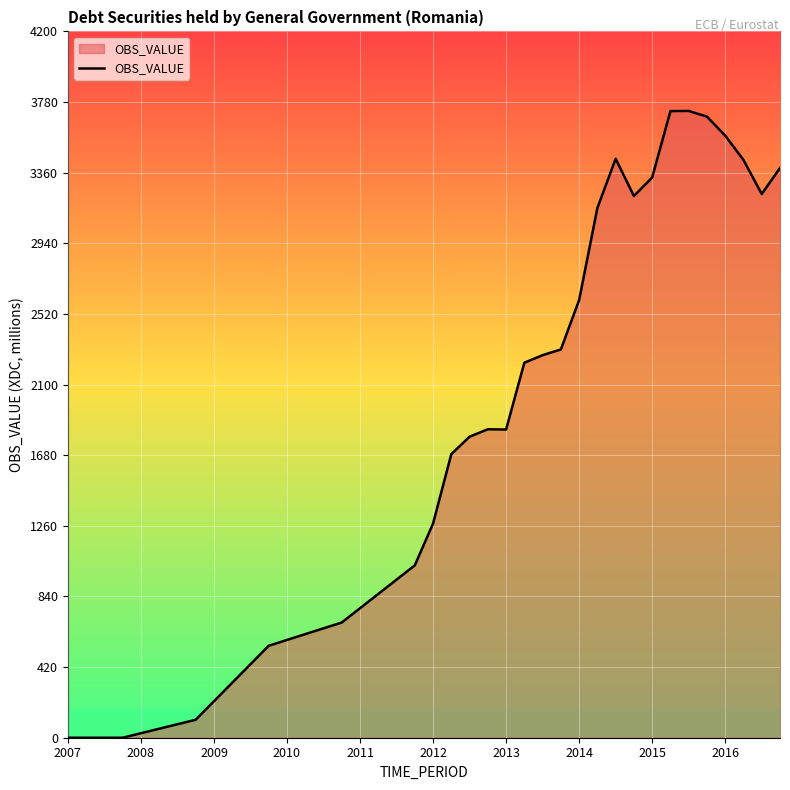

How many lines are shown in the chart?

1